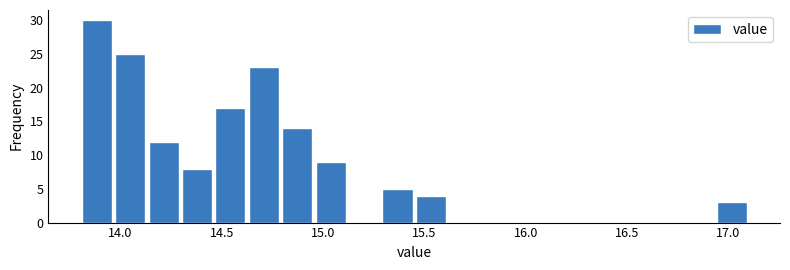

Read against the x-axis, roughly where is the centre of the tallest bar?

13.90